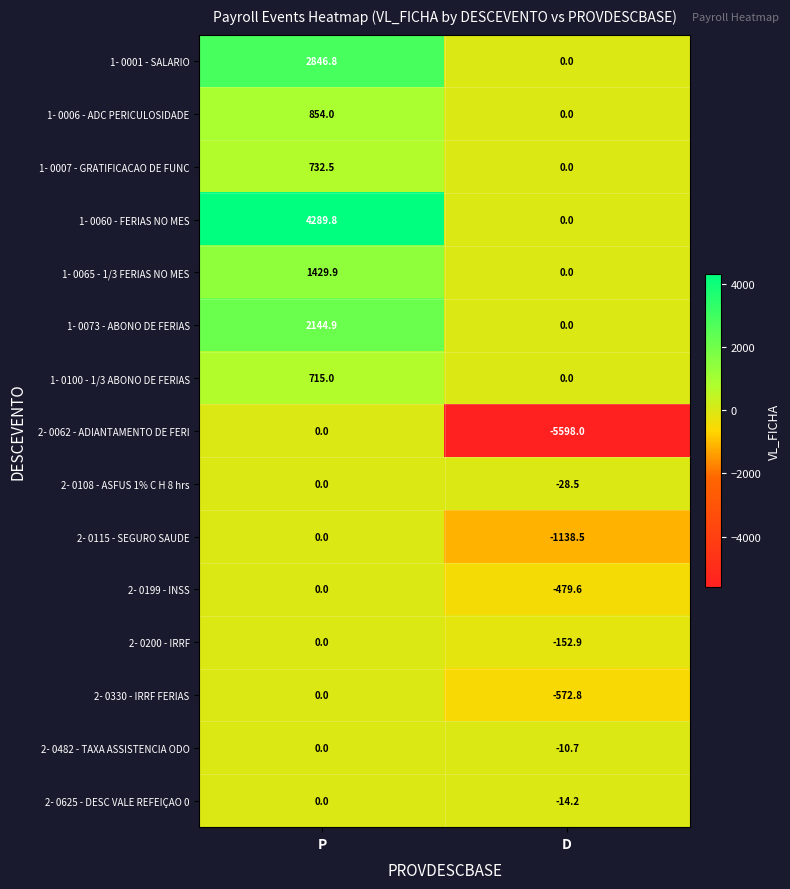

What is the total value across all series at D?

-7995.2